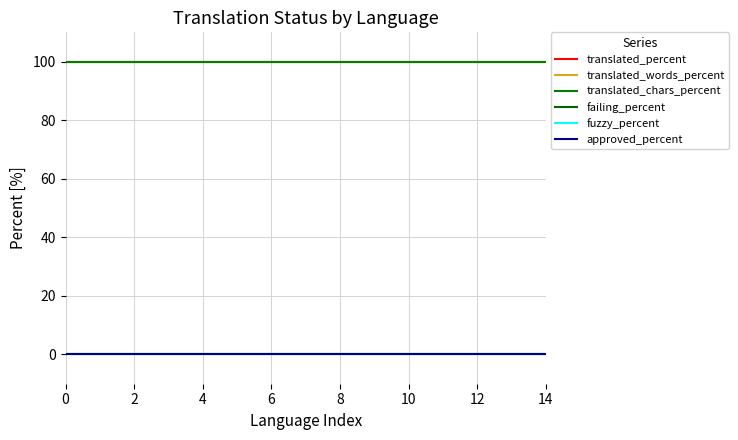

Does the chart display data point markers on the line(s)?

No